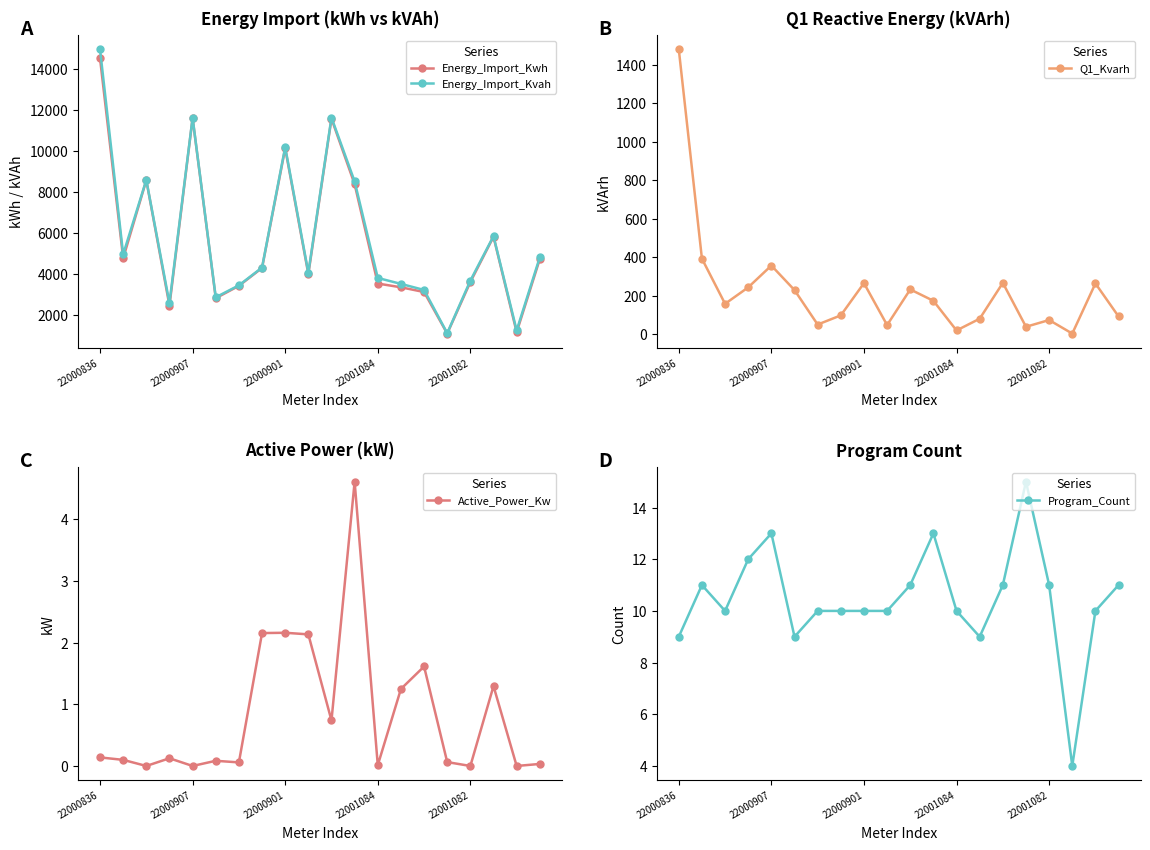

True or false: Q1_Kvarh has a value of 220.5 at 22001082.

False